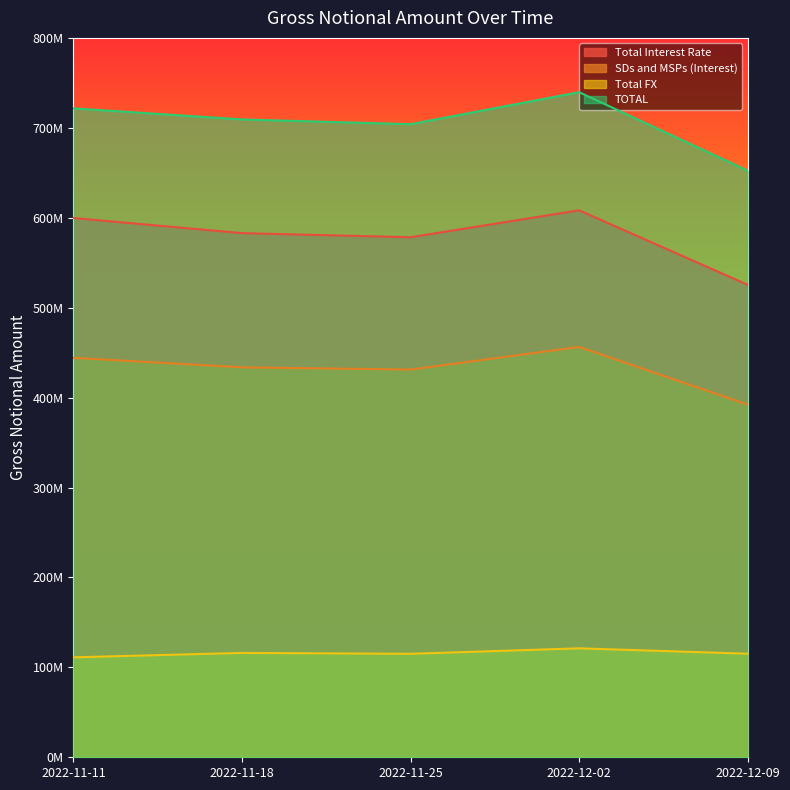

Which category has the lowest value in the SDs and MSPs (Interest) series?

2022-12-09